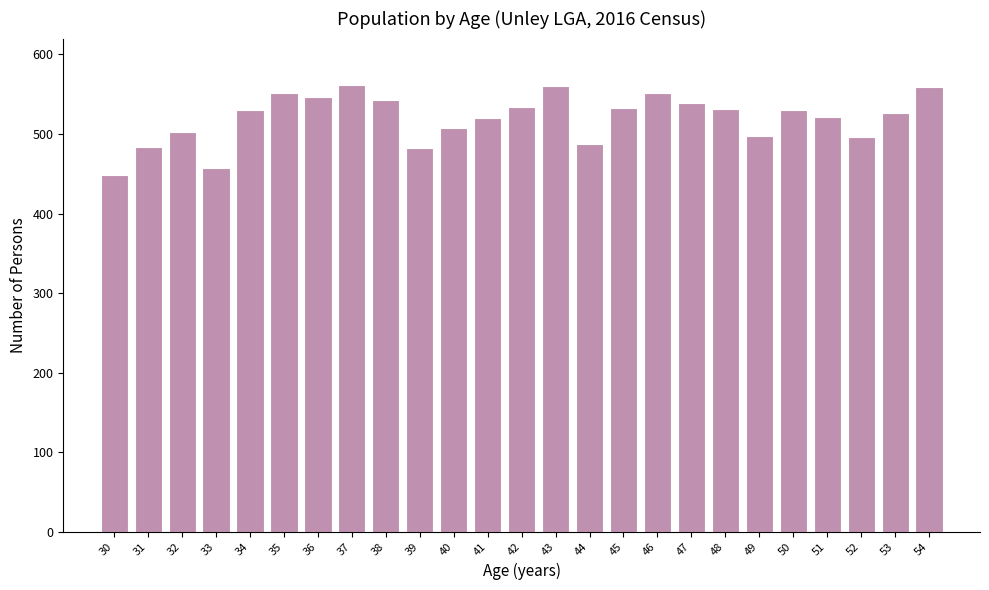

What is the maximum value shown in the chart?

562